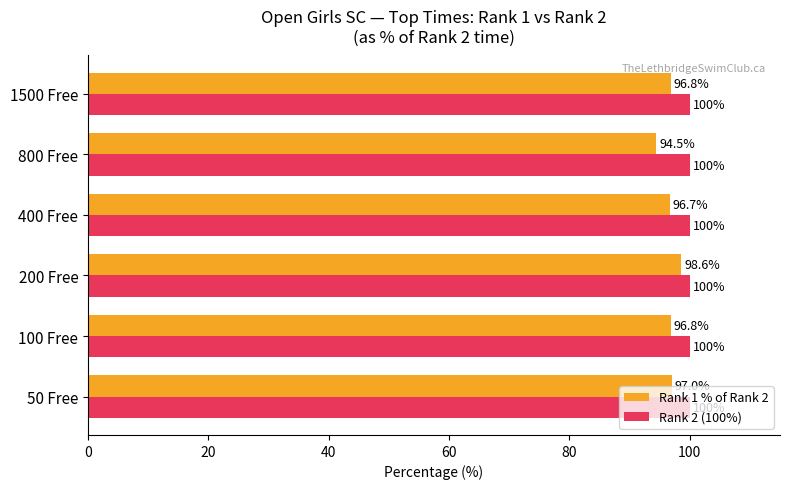

Which series has the largest total across all categories?

Rank 2 (100%)